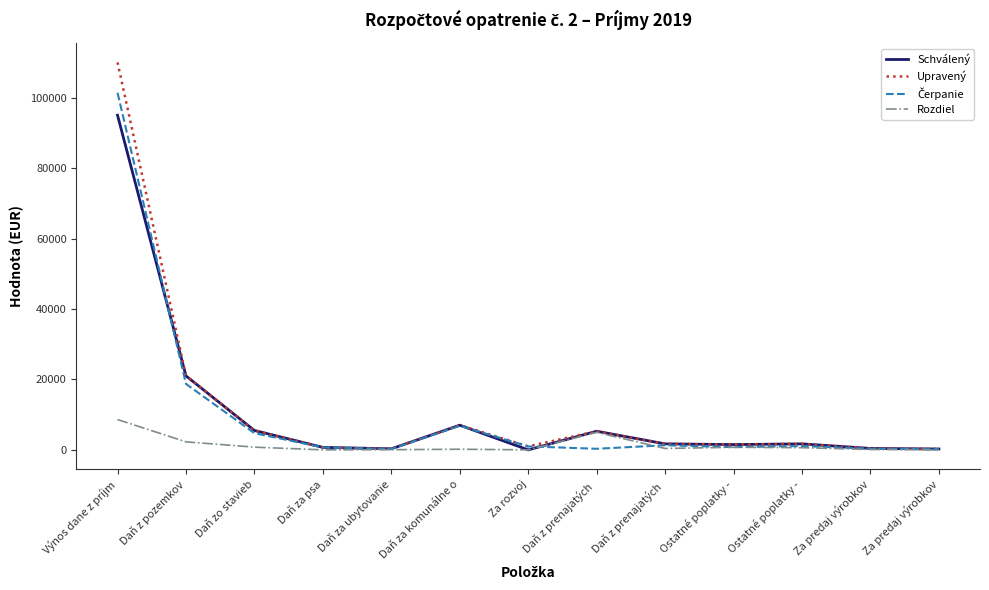

Where is Rozdiel nearest to the value 4302?

Daň z prenajatých 